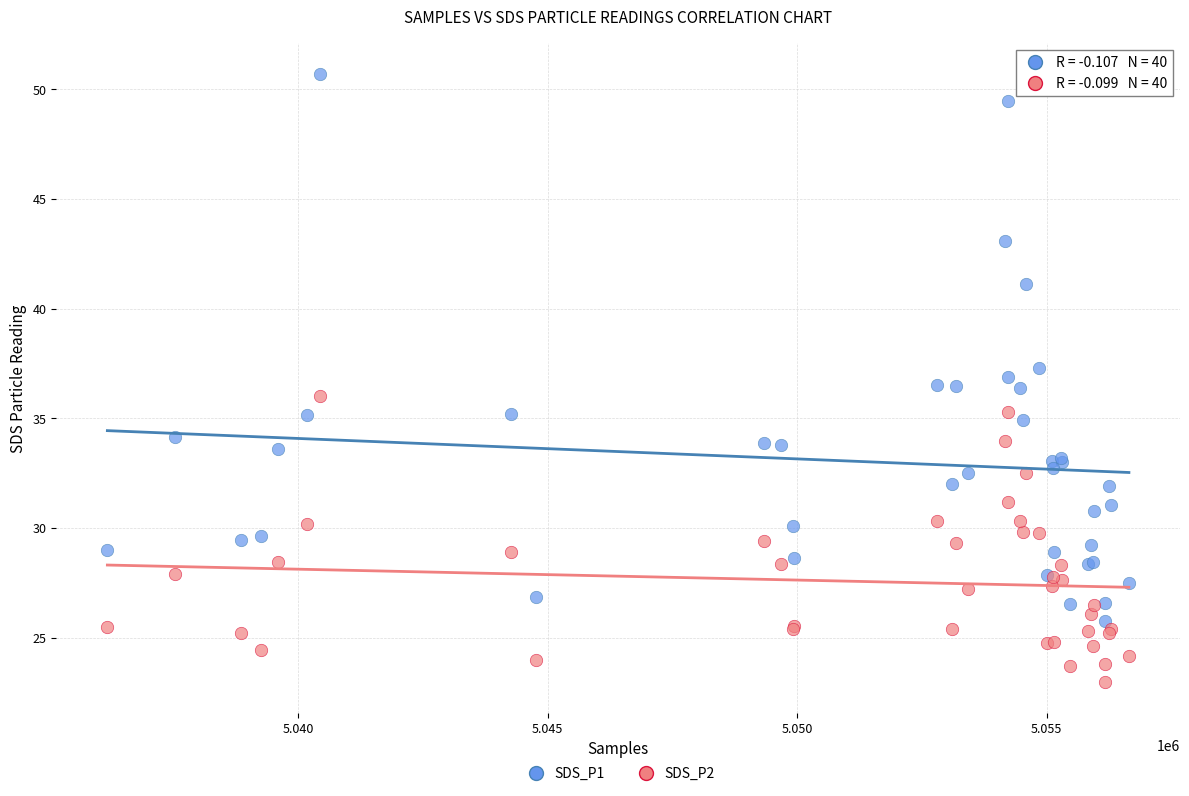

In the SDS_P1 series, what Y value is closest to 38?

37.3